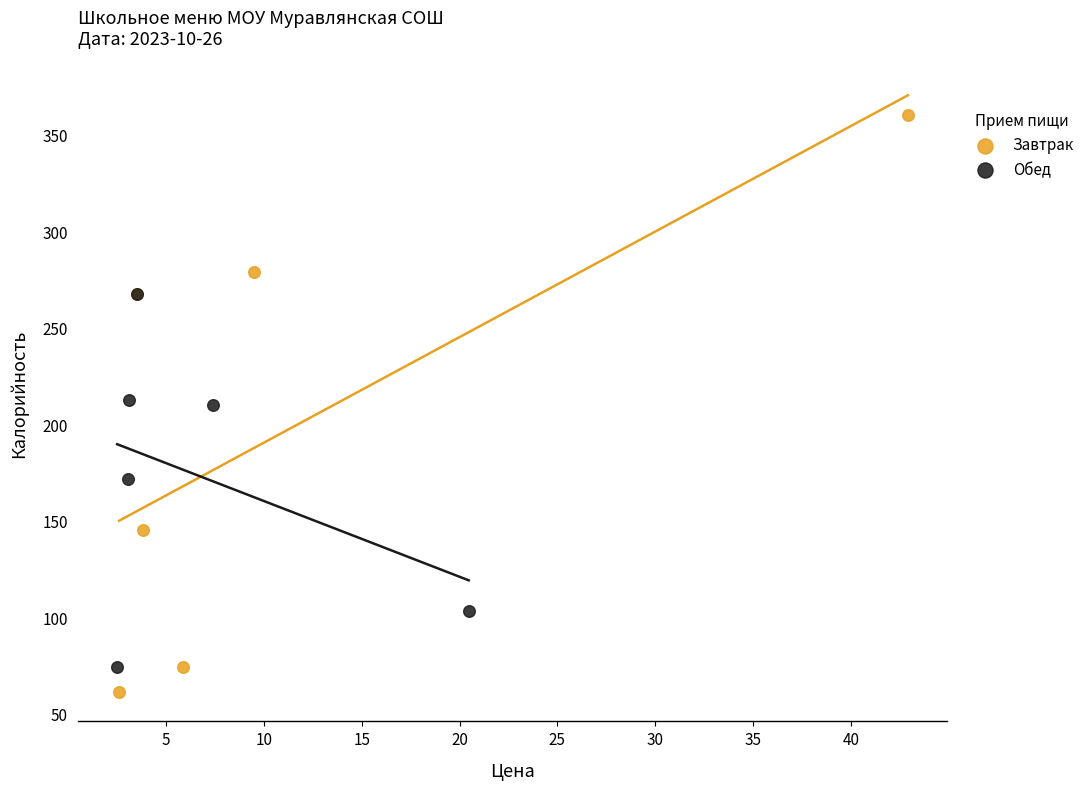

Which series contains the highest Y value?

Завтрак